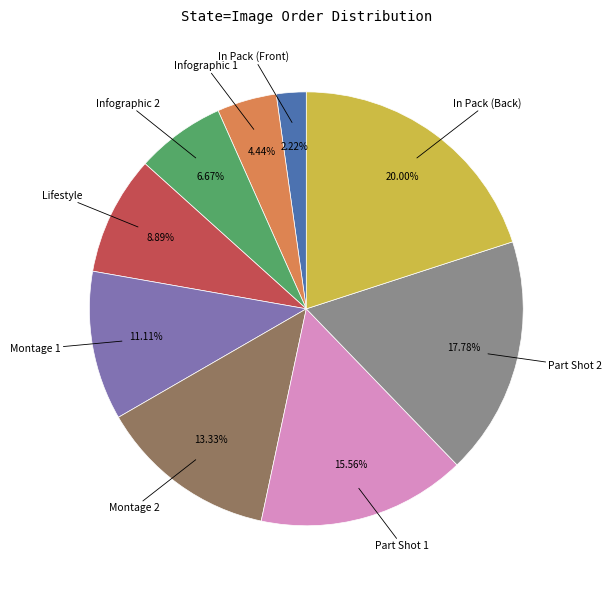

Does any single category account for the majority?

No